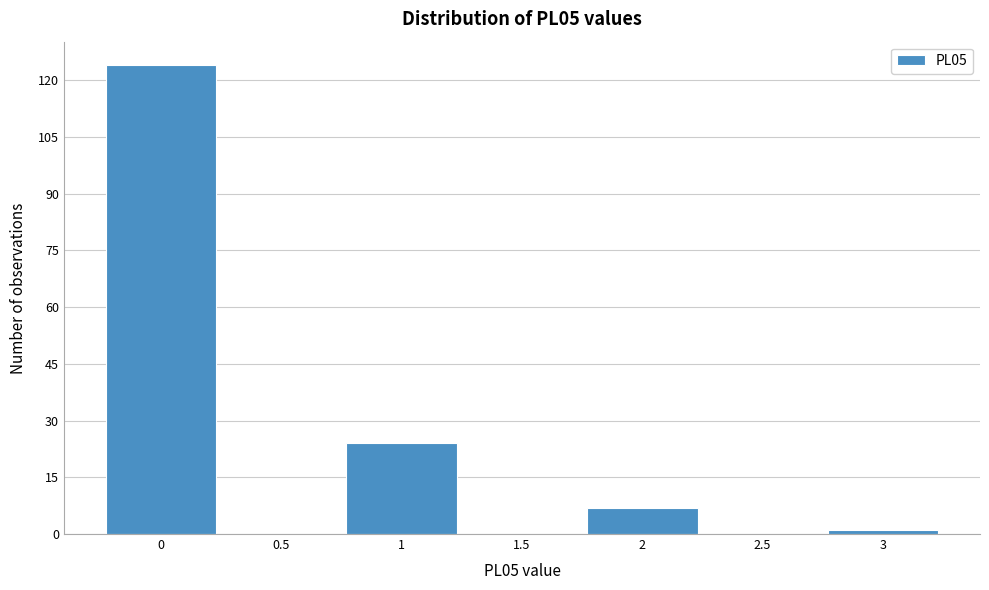

Reading left to right, list every bar in this chart as the range it spans on the x-axis followed by its height. The values are not printed on the chart, so give them approximately, as read against the axis.

-0.25 to 0.25: 124
0.25 to 0.75: 0
0.75 to 1.25: 24
1.25 to 1.75: 0
1.75 to 2.25: 8
2.25 to 2.75: 0
2.75 to 3.25: under 2